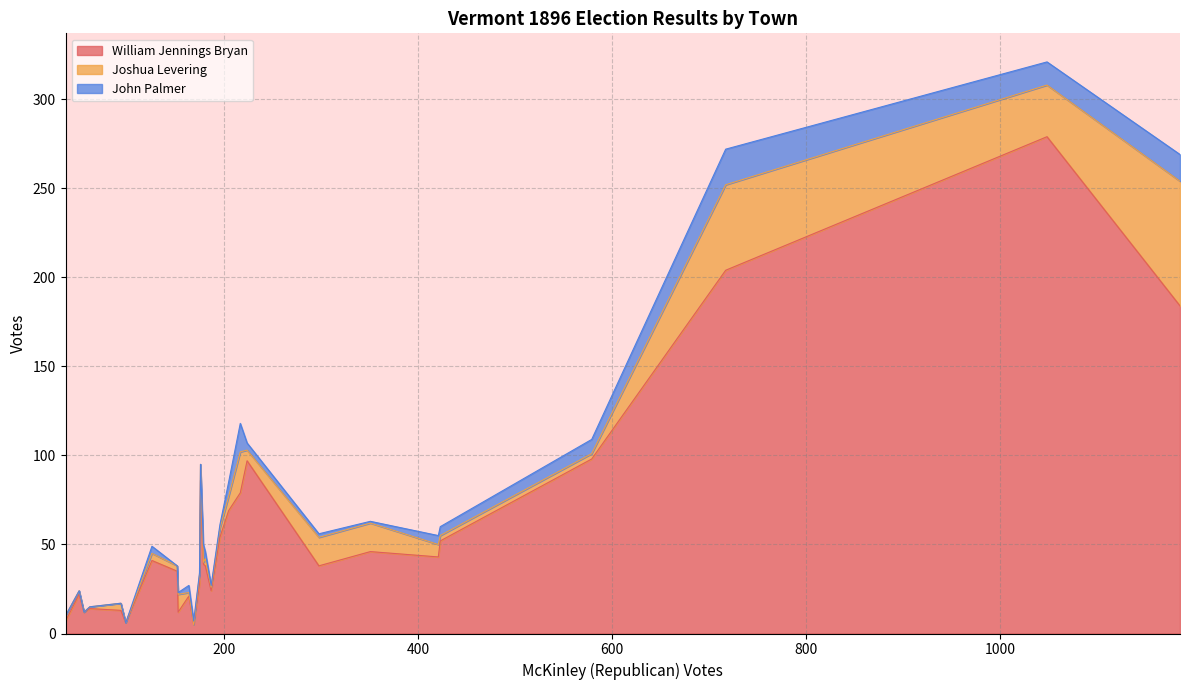

What is the maximum value for William Jennings Bryan?

279